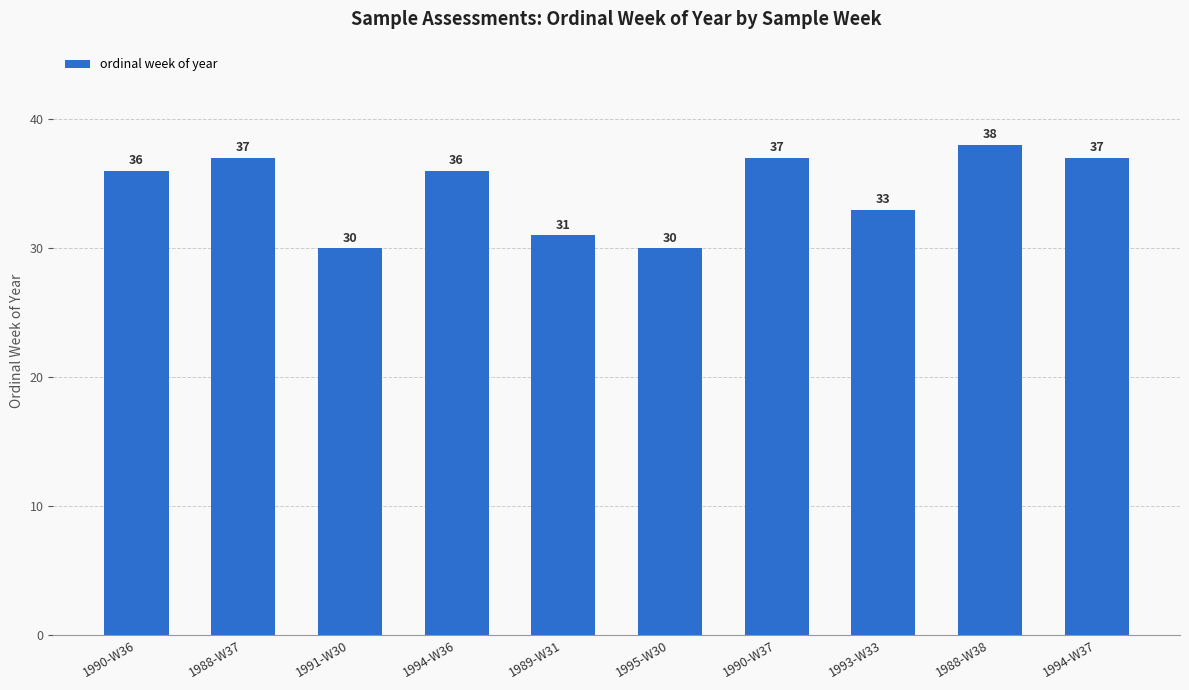

The value at 1989-W31 is 31. True or false?

True